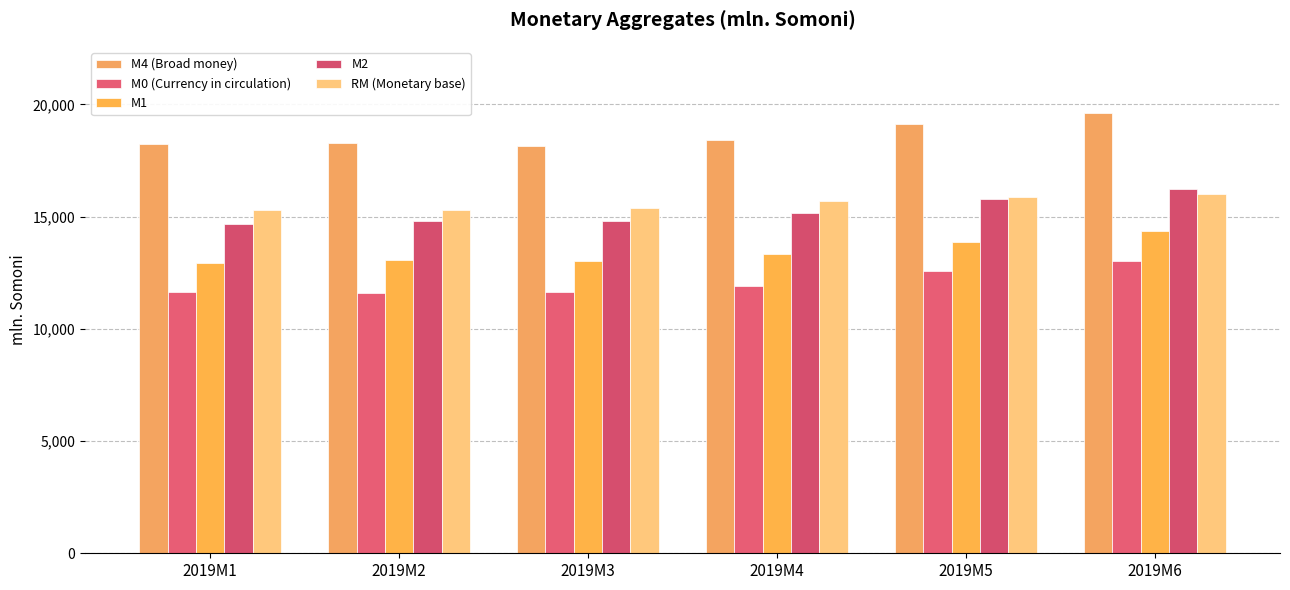

How many series are shown in this chart?

5